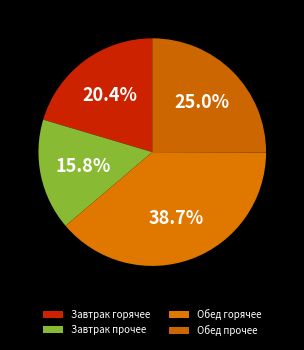

What is the largest slice in the pie chart?

Обед горячее